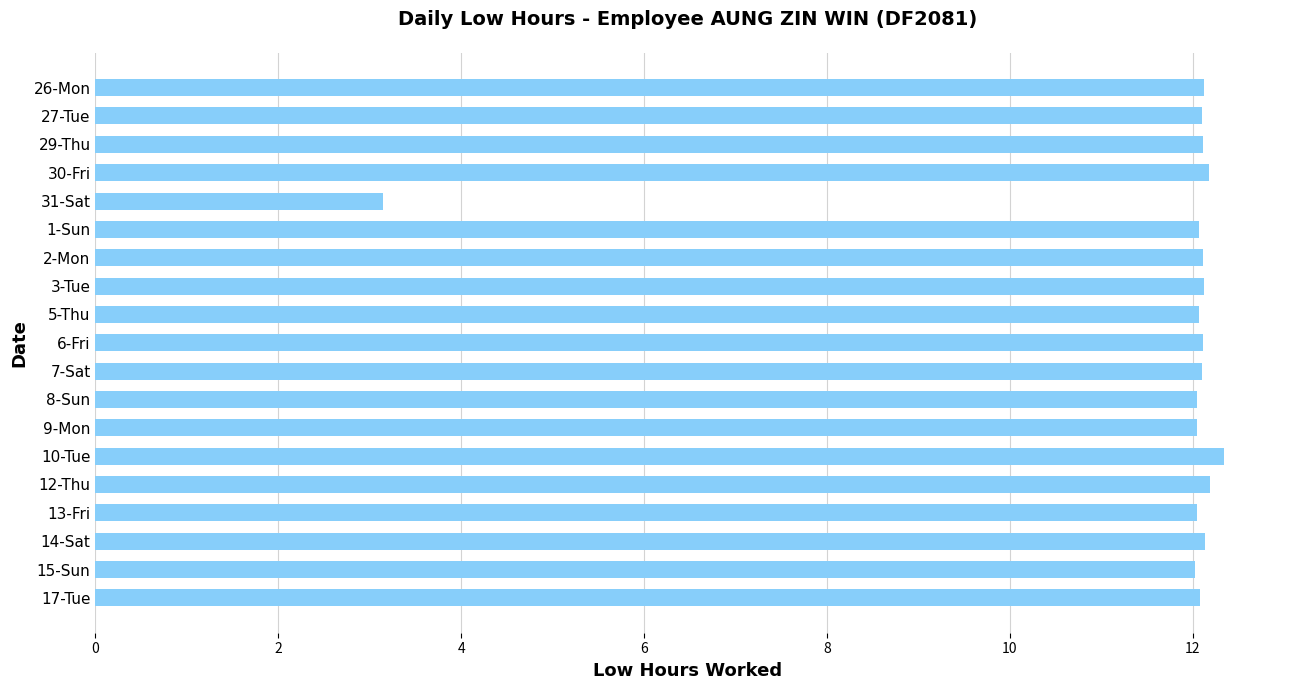

What is the difference between the maximum and minimum values?

9.2